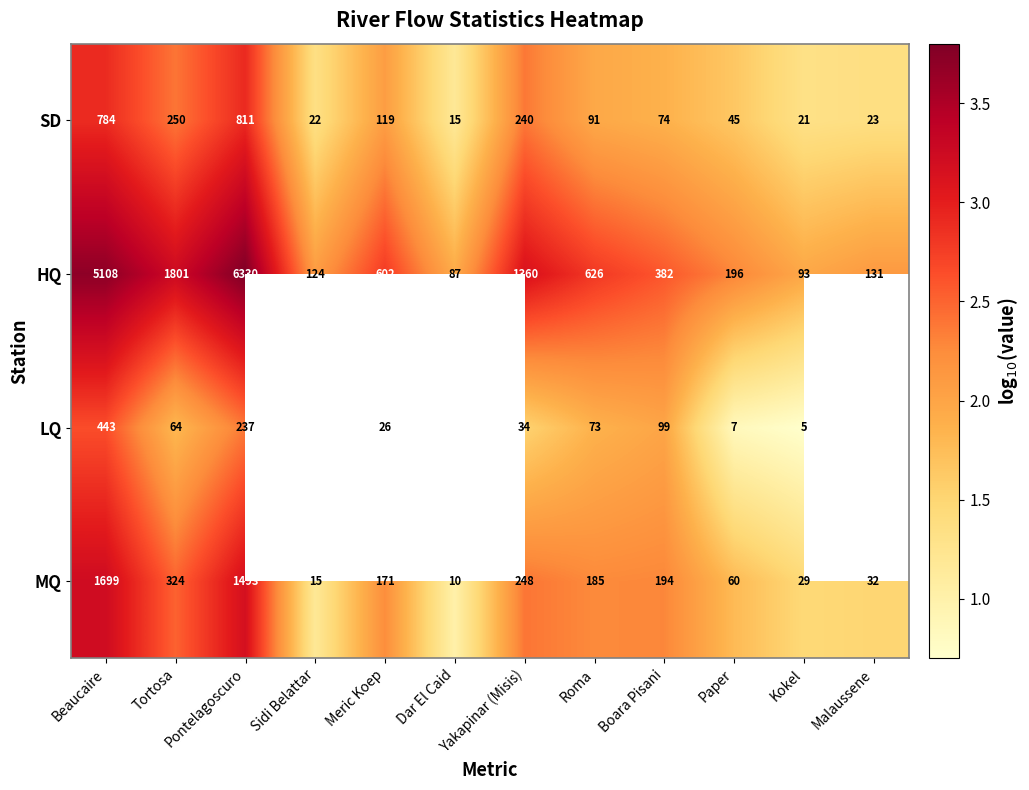

Which series changed the most between Pontelagoscuro and Kokel?

HQ